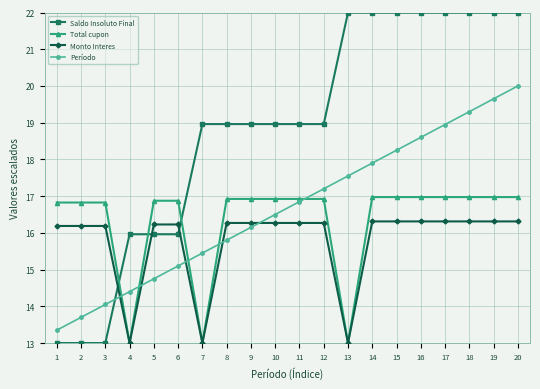

Read the Período value at 4.

14.4